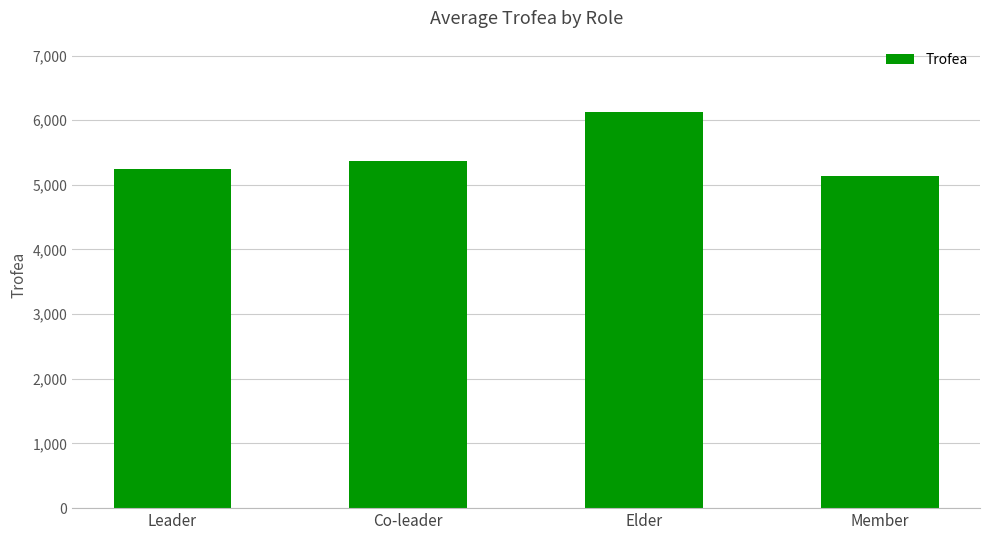

List the labels in order of value, largest first.

Elder, Co-leader, Leader, Member